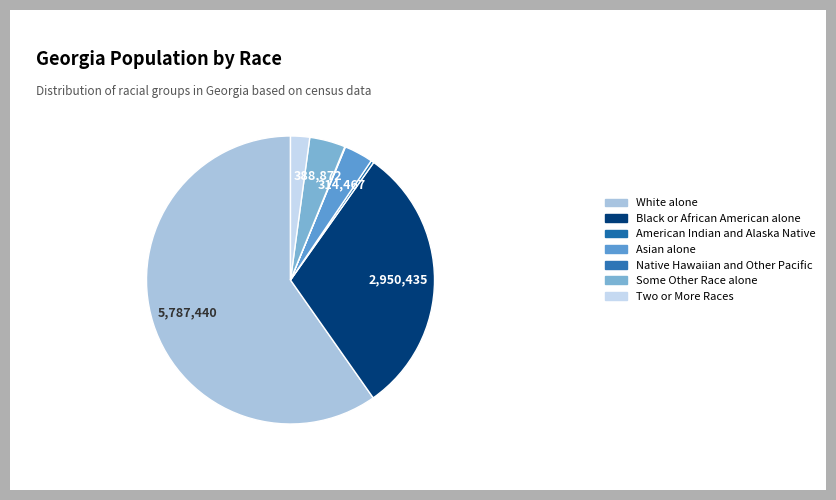

To the nearest percent, what percentage of the pie is Two or More Races?

2%